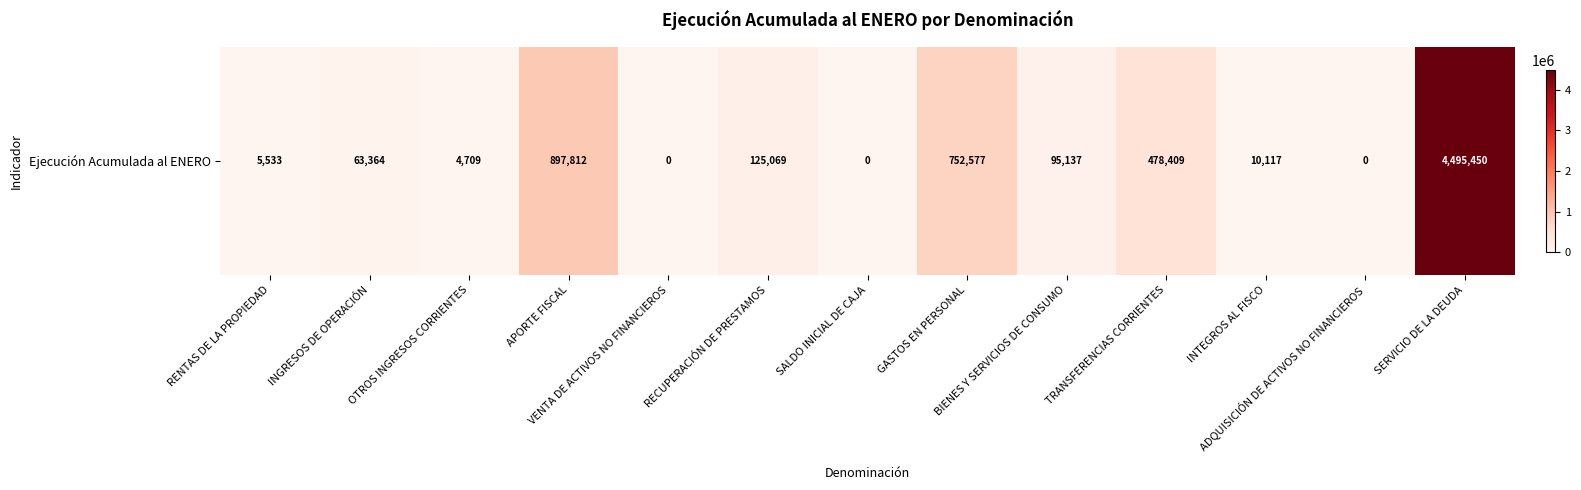

What is the sum of the values at TRANSFERENCIAS CORRIENTES and RECUPERACIÓN DE PRESTAMOS?

603478